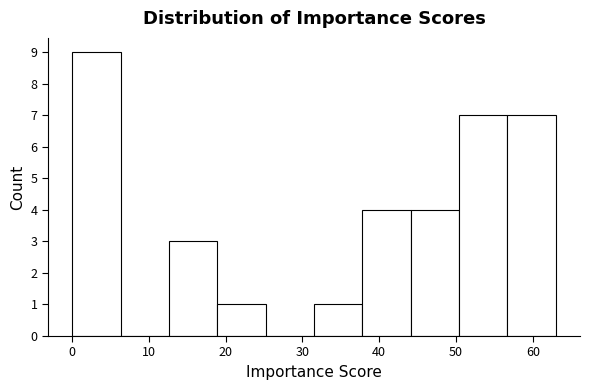

Reading left to right, transcribe this chart: for each bar, give the range it covers on the x-axis and its height. Neither the bar edges nor the heights are printed on the chart, so give them approximately, as read against the axes.

0.0 to 6.3: 9
6.3 to 12.6: 0
12.6 to 18.9: 3
18.9 to 25.2: 1
25.2 to 31.5: 0
31.5 to 37.8: 1
37.8 to 44.1: 4
44.1 to 50.4: 4
50.4 to 56.7: 7
56.7 to 63.0: 7